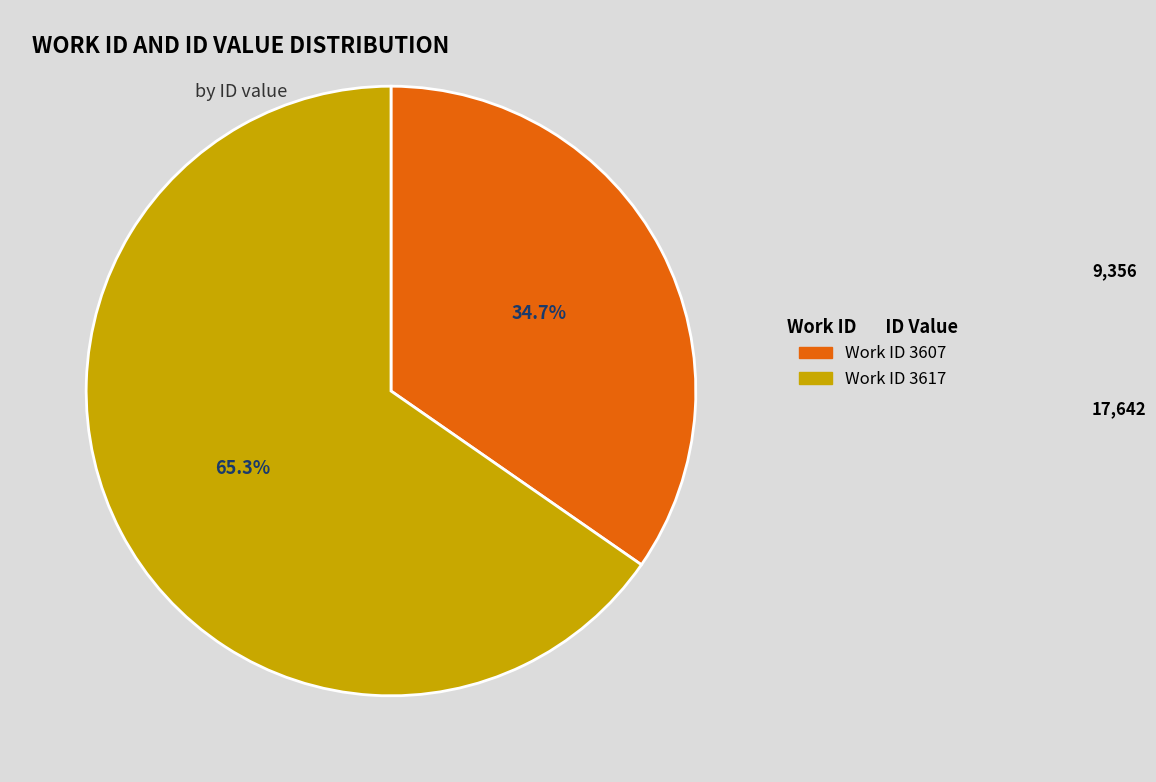

Does any single category account for the majority?

Yes